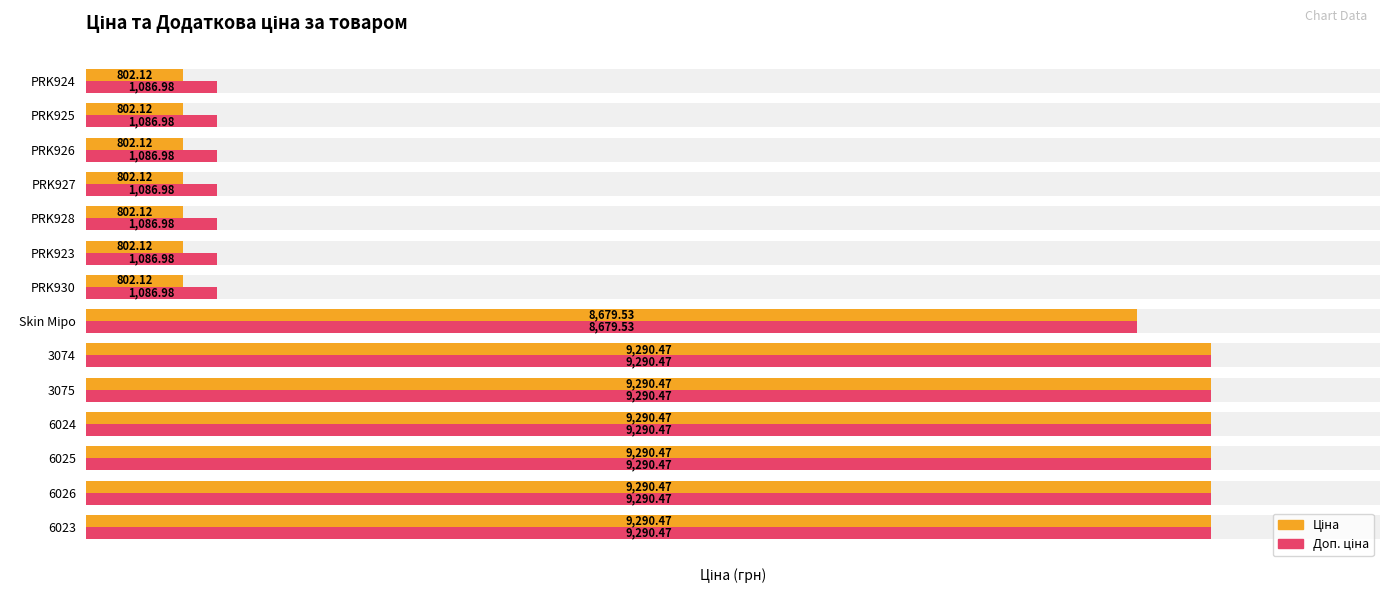

What is the minimum value shown in the chart?

802.1